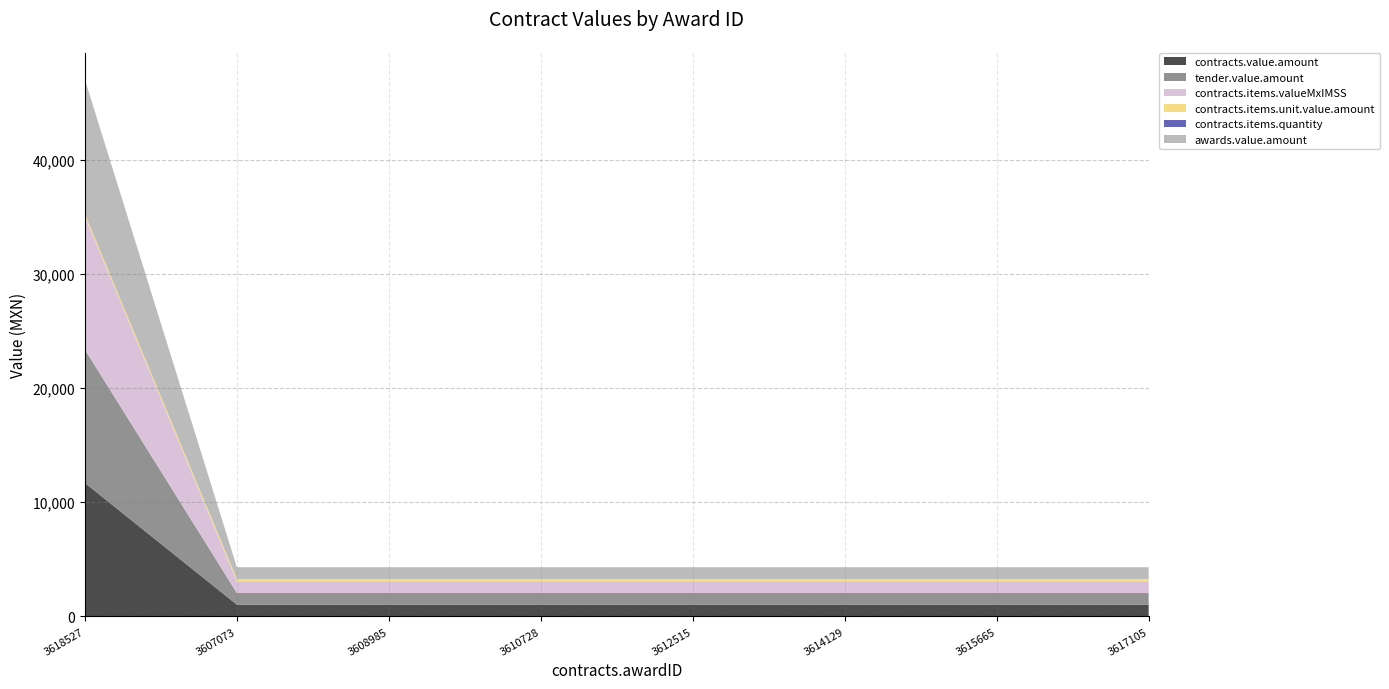

Reading left to right, list all the values displayed in this chart.

contracts.value.amount: 11690.0	1025.0	1025.0	1025.0	1025.0	1025.0	1025.0	1025.0
tender.value.amount: 11690.0	1025.0	1025.0	1025.0	1025.0	1025.0	1025.0	1025.0
contracts.items.valueMxIMSS: 11690.0	1025.0	1025.0	1025.0	1025.0	1025.0	1025.0	1025.0
contracts.items.unit.value.amount: 233.8	205.0	205.0	205.0	205.0	205.0	205.0	205.0
contracts.items.quantity: 50.0	5.0	5.0	5.0	5.0	5.0	5.0	5.0
awards.value.amount: 11690.0	1025.0	1025.0	1025.0	1025.0	1025.0	1025.0	1025.0